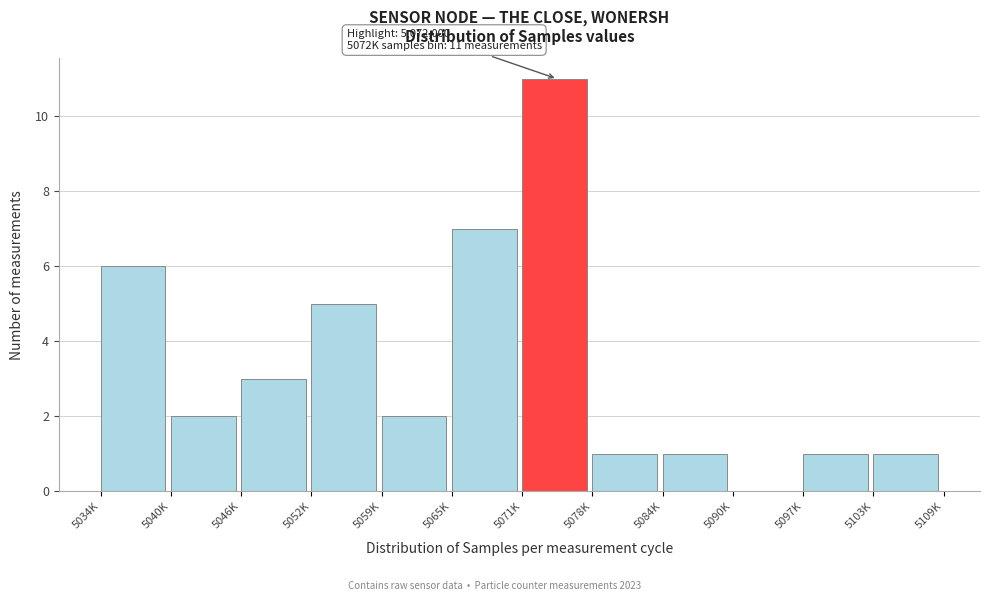

Reading left to right, list all the values displayed in this chart.

5034K=6	5040K=2	5046K=3	5052K=5	5059K=2	5065K=7	5071K=11	5078K=1	5084K=1	5090K=0	5097K=1	5103K=1